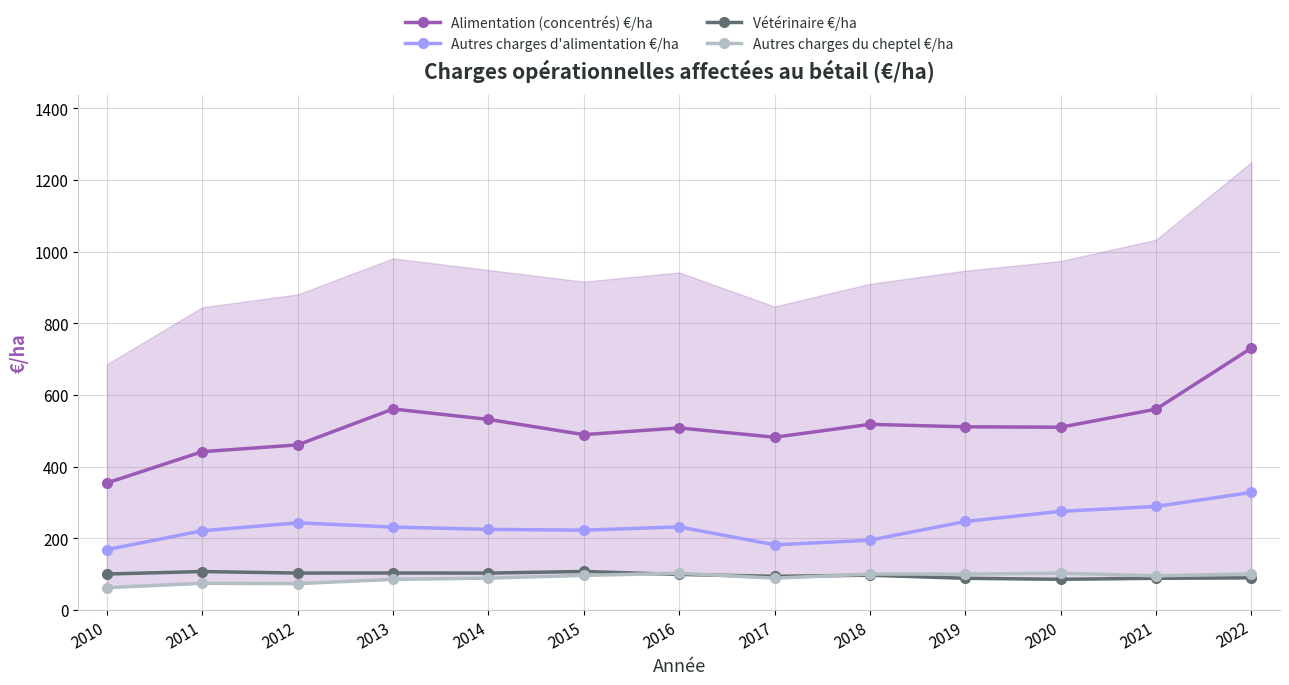

At how many categories does at least one series exceed 64?

13